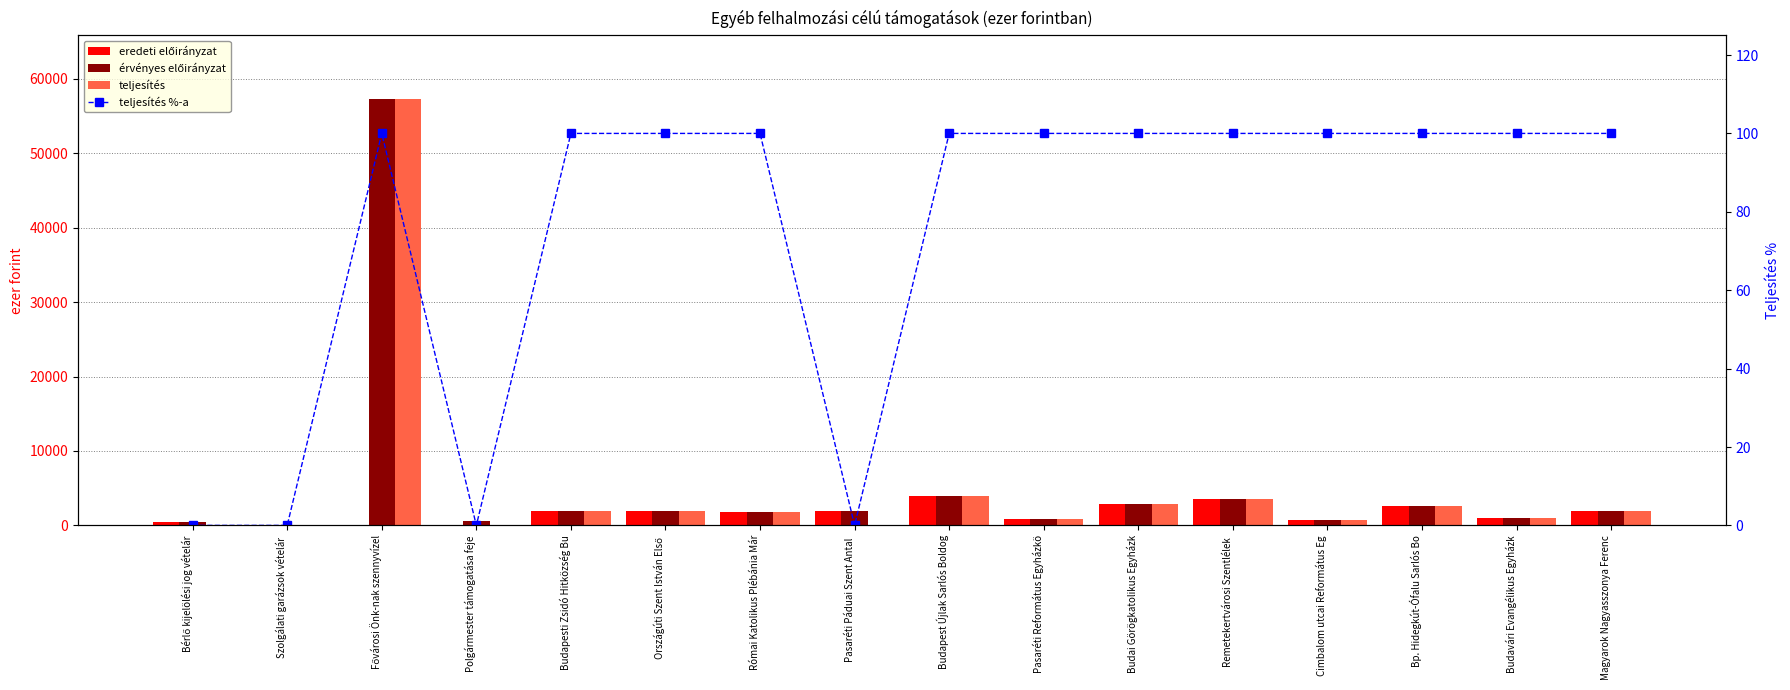

Is it true that eredeti előirányzat equals 3245.7 at Pasaréti Páduai Szent Antal ?

False